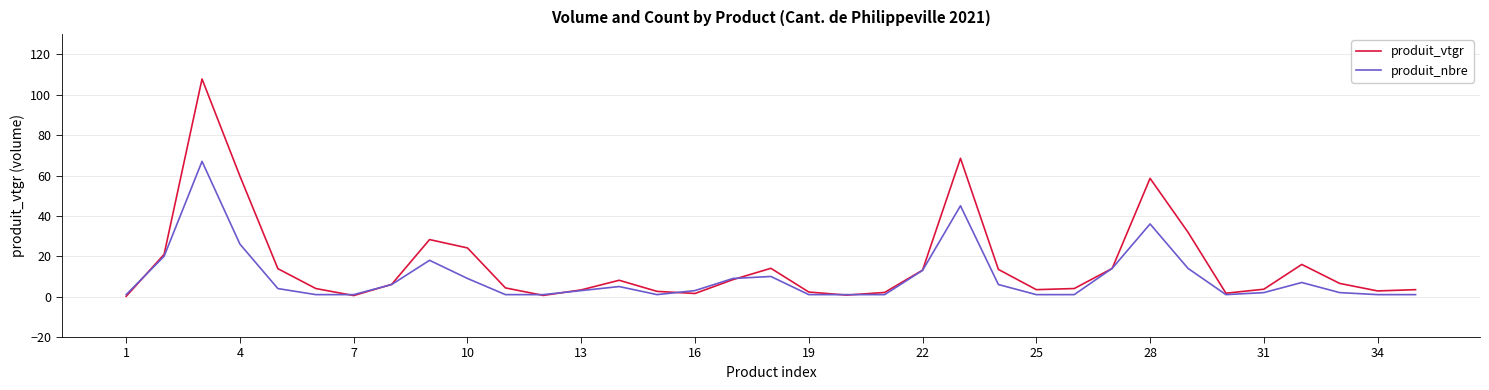

Which series has the largest total across all categories?

produit_vtgr